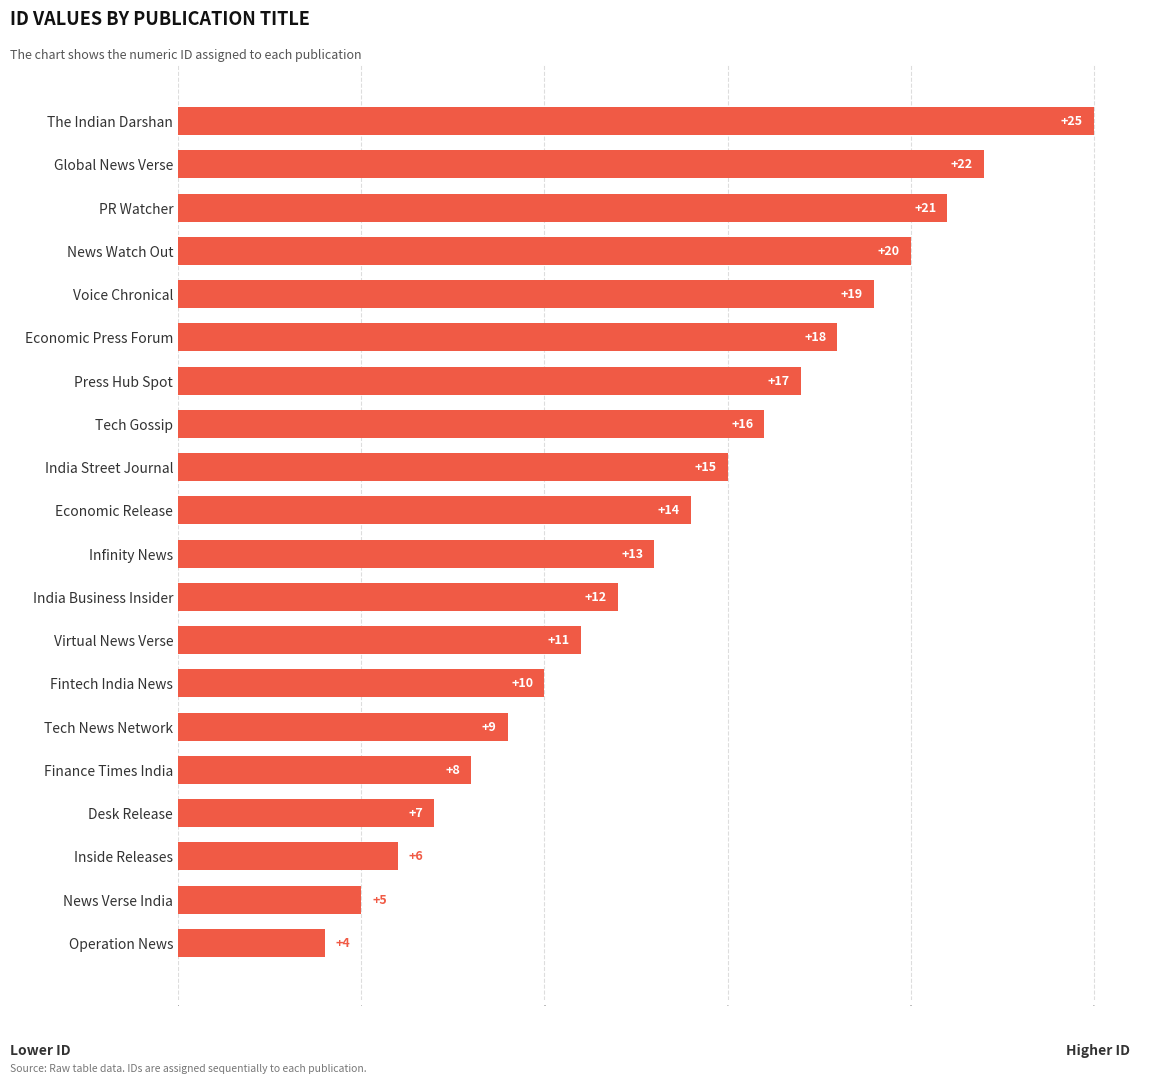

Count the number of data series in this chart.

1